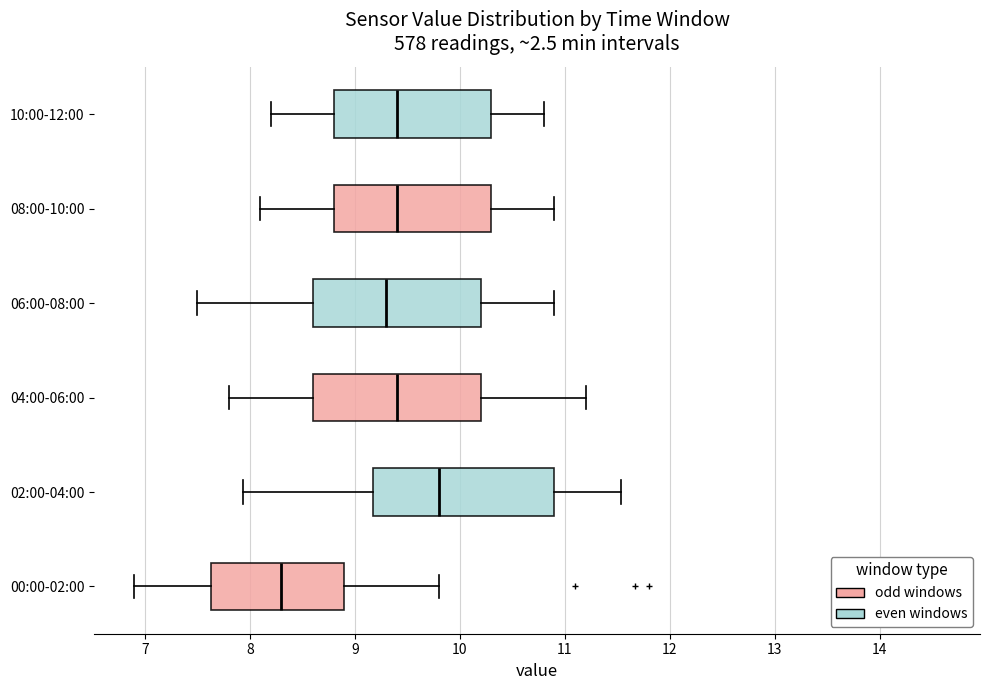

Comparing the boxes themselves (not the whiskers), which one is the widest?

02:00-04:00